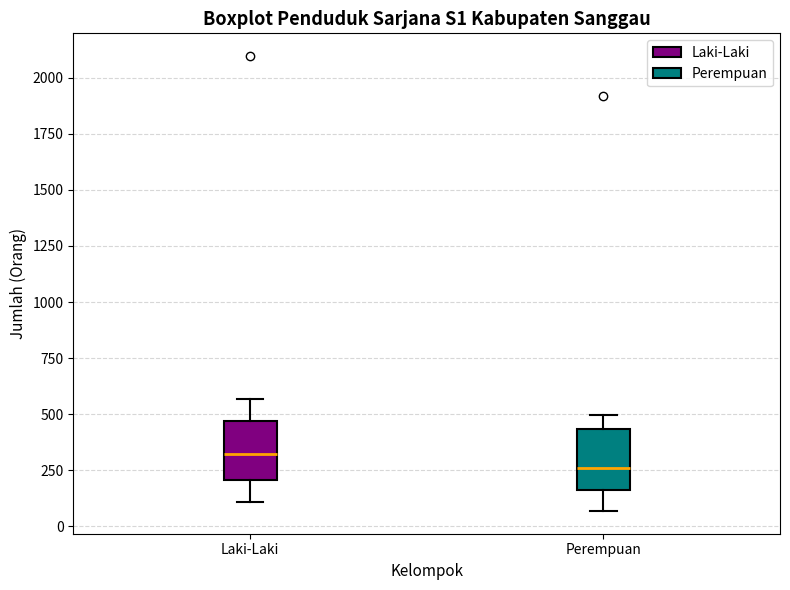

Reading left to right, transcribe this box plot: for each box, give where its median line is, the range the box spans, and where its two whiskers end, as read against the y-axis. The values are not printed on the chart, so give them approximately, as read against the axis.

Laki-Laki: median 300, box 200 to 450, whiskers 100 to 550
Perempuan: median 250, box 150 to 450, whiskers 50 to 500